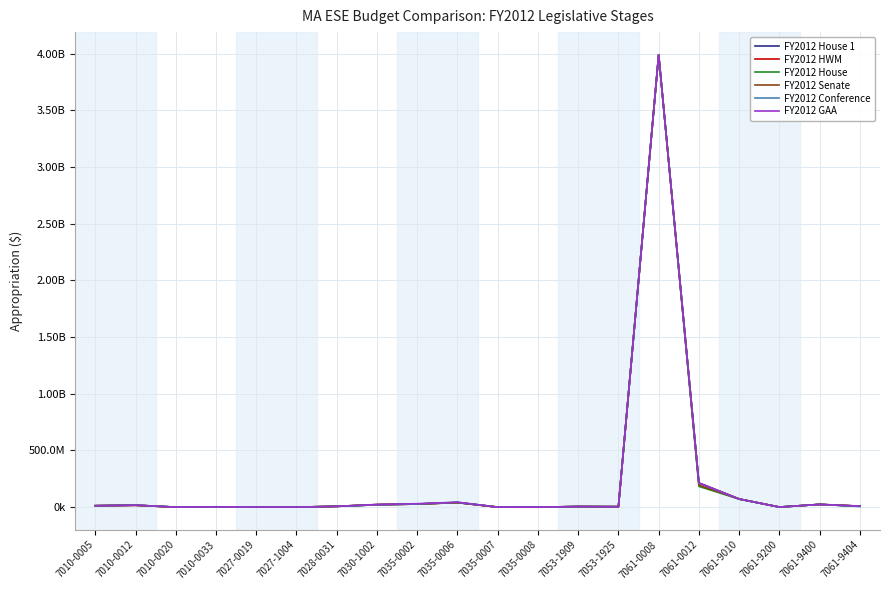

Is it true that FY2012 Senate equals 40111374 at 7035-0002?

False